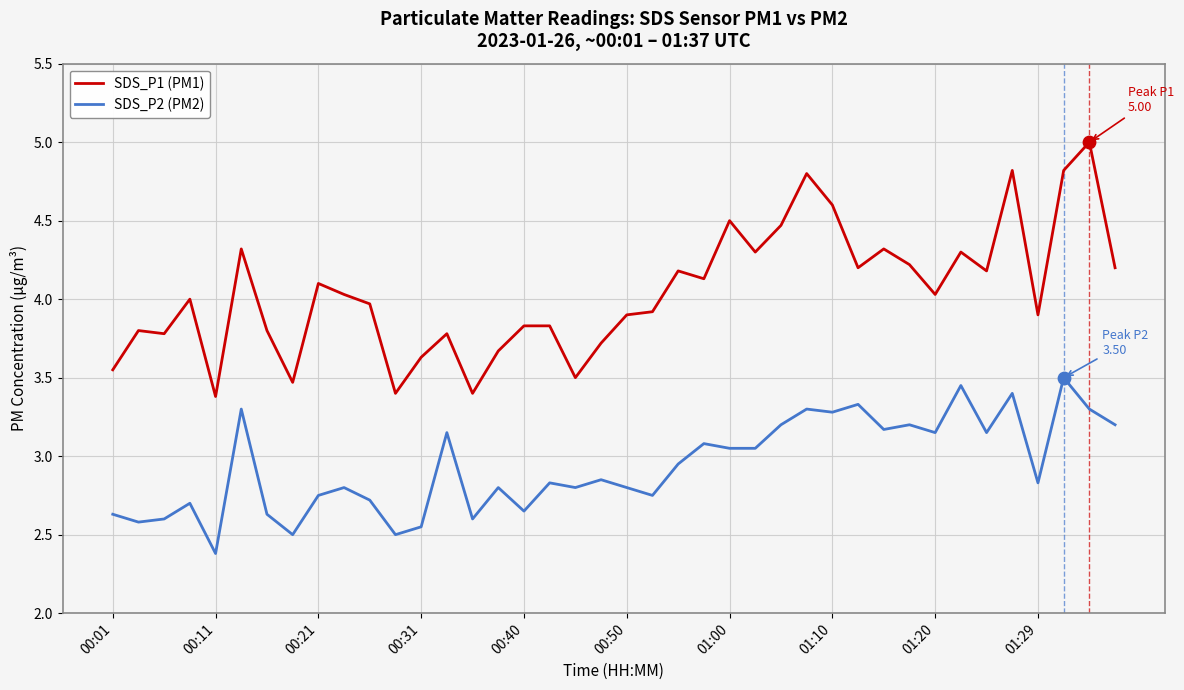

Which series has the widest spread of values?

SDS_P1 (PM1)